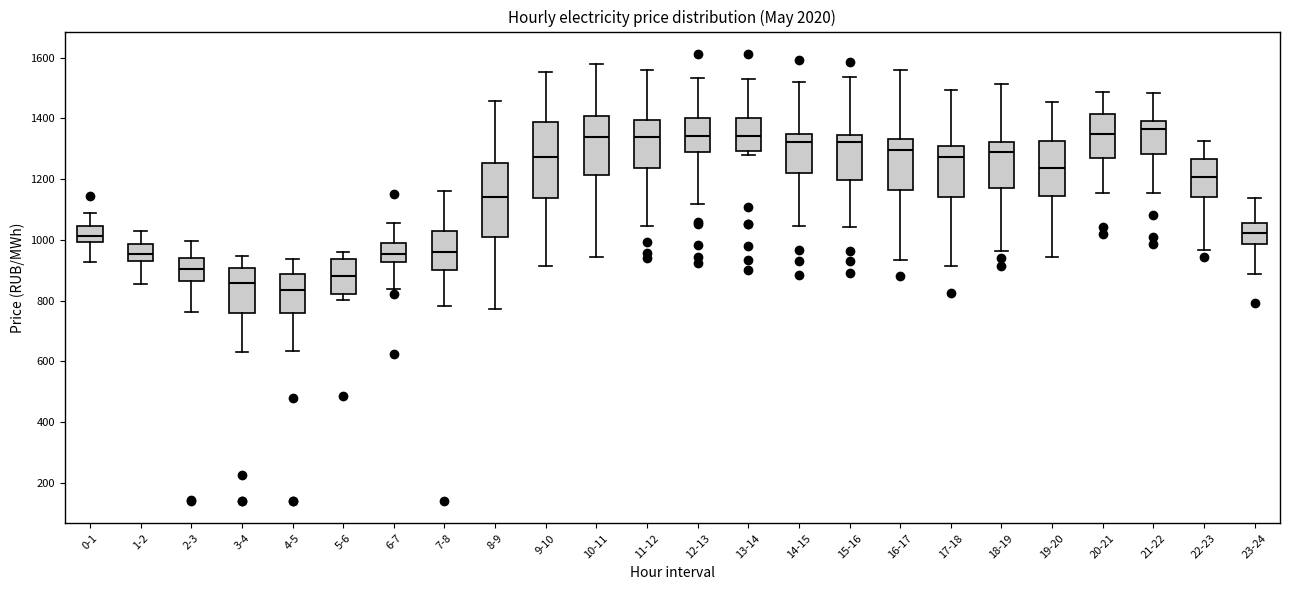

Where does the upper whisker of the box for 21-22 end on the y-axis? The values are not printed on the chart, so give them approximately, as read against the axis.

1480